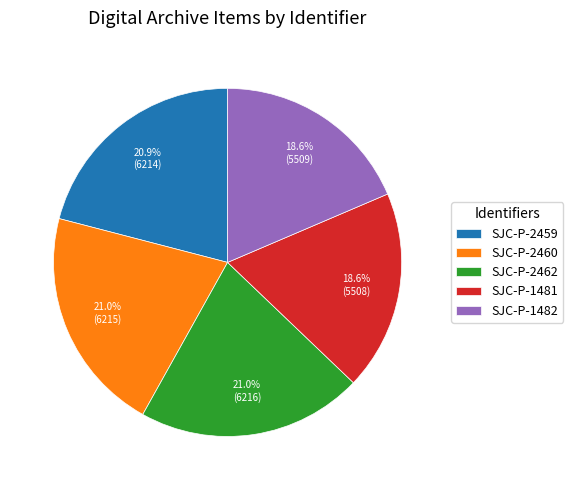

How many slices are in this pie chart?

5